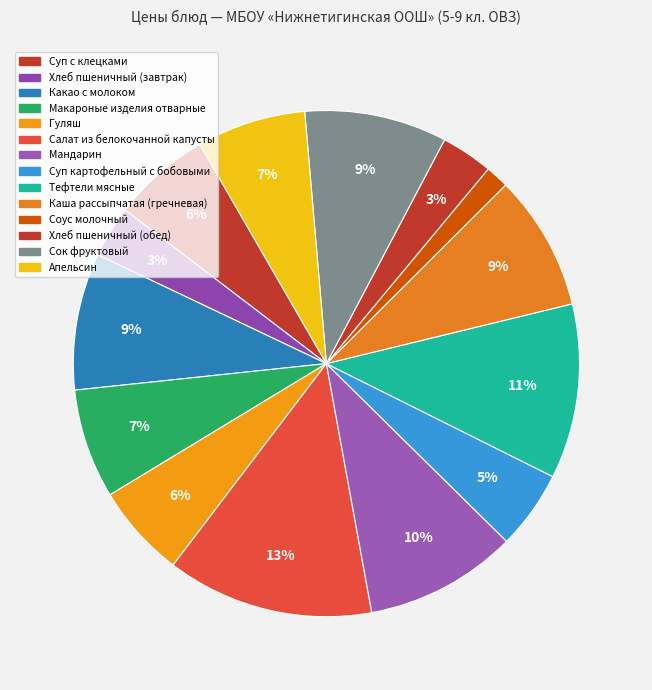

How many slices are in this pie chart?

14